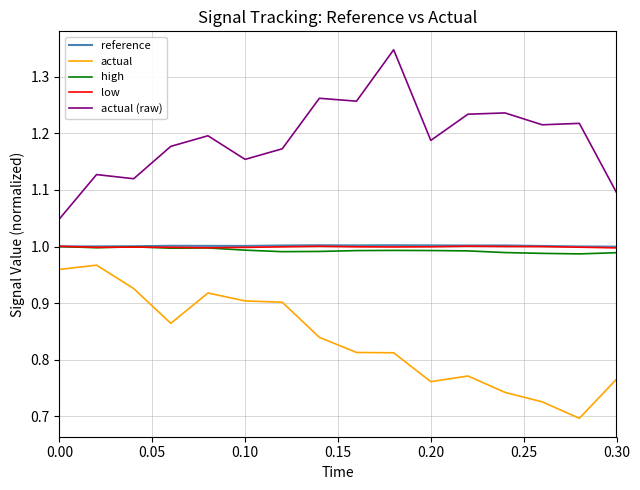

True or false: actual (raw) has more than 0 interior local peaks.

True